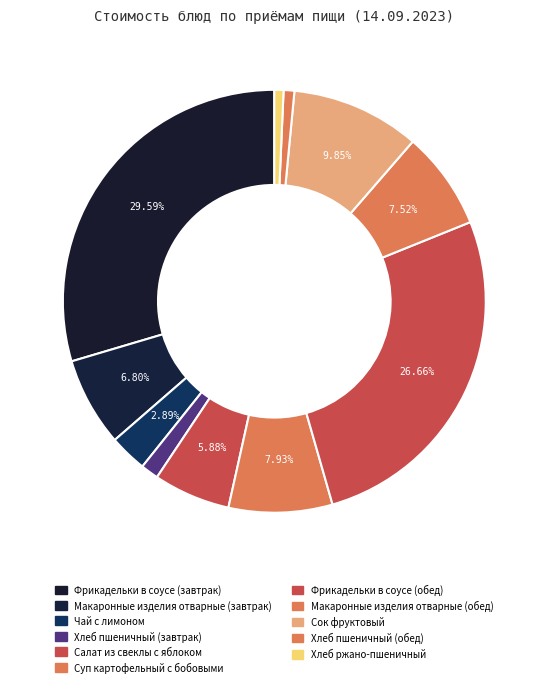

How many segments does this pie chart have?

11